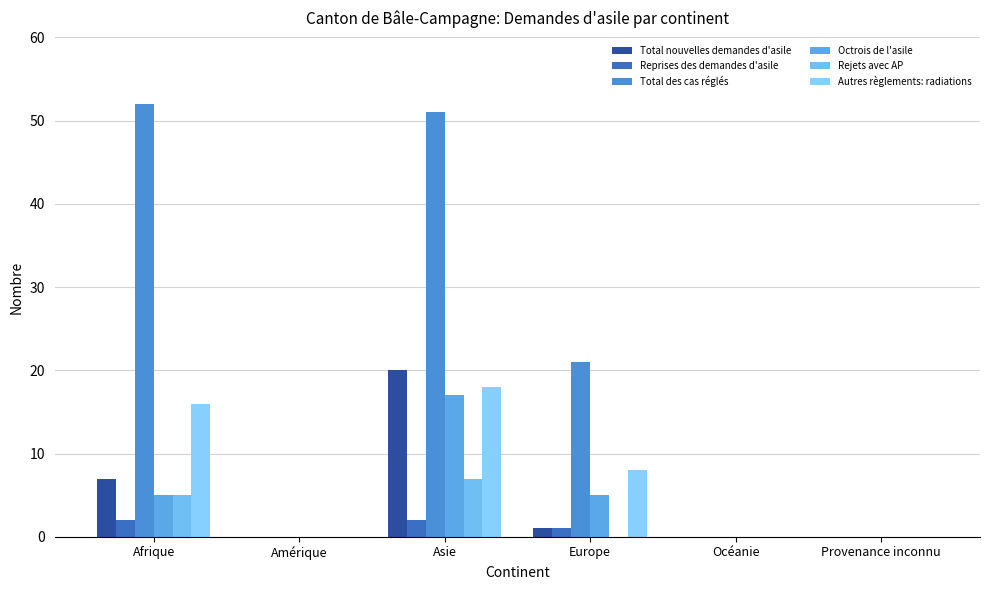

How many groups of bars are there?

6